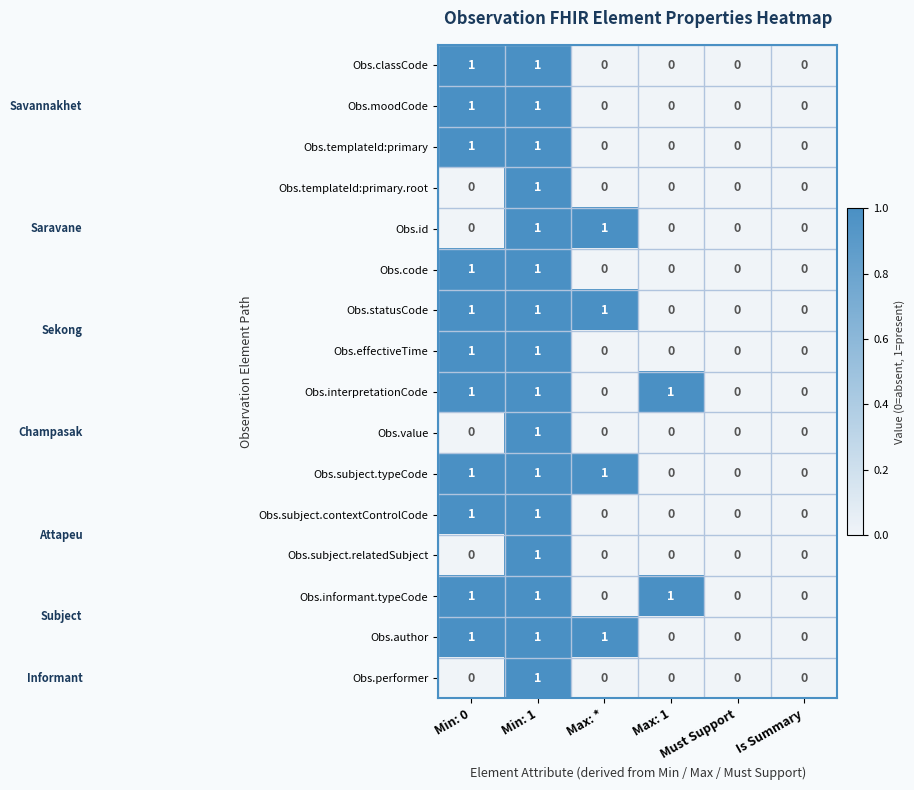

Count the Obs.value values in the range 0 to 1.

6